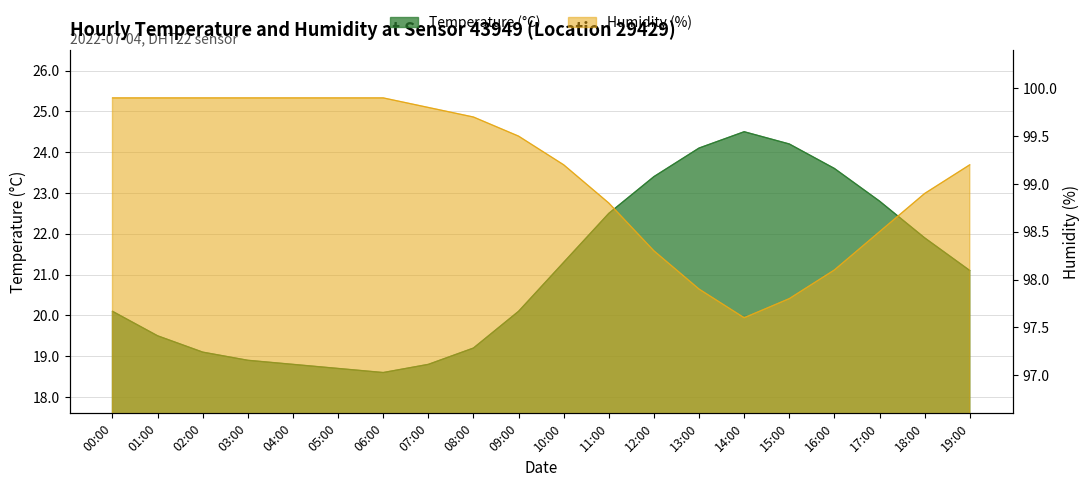

Reading left to right, list all the values displayed in this chart.

temperature: 20.1	19.5	19.1	18.9	18.8	18.7	18.6	18.8	19.2	20.1	21.3	22.5	23.4	24.1	24.5	24.2	23.6	22.8	21.9	21.1
humidity: 99.9	99.9	99.9	99.9	99.9	99.9	99.9	99.8	99.7	99.5	99.2	98.8	98.3	97.9	97.6	97.8	98.1	98.5	98.9	99.2